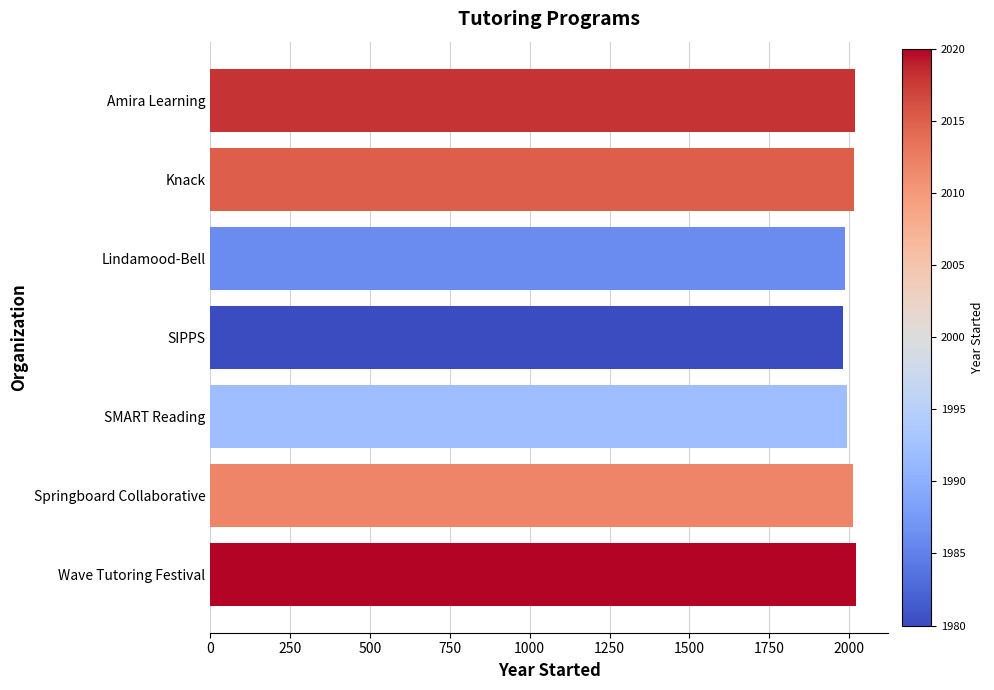

What is the label of the 6th bar from the bottom?

Knack